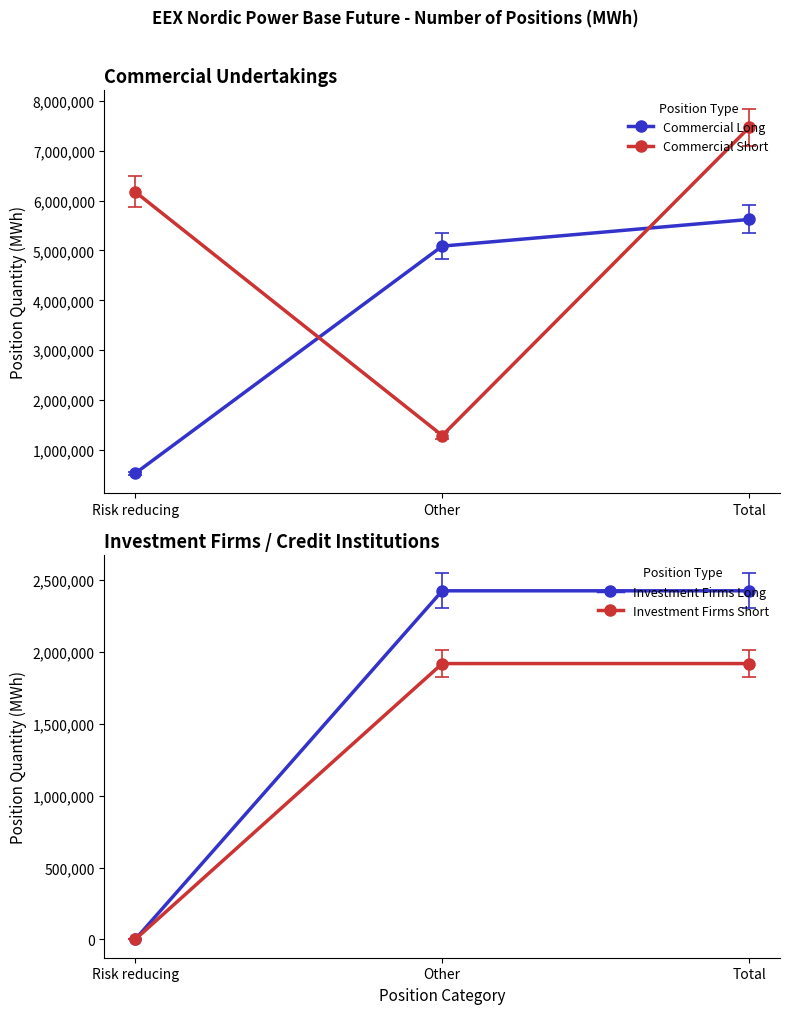

What is the difference between the highest and lowest values at Risk reducing?

6173736